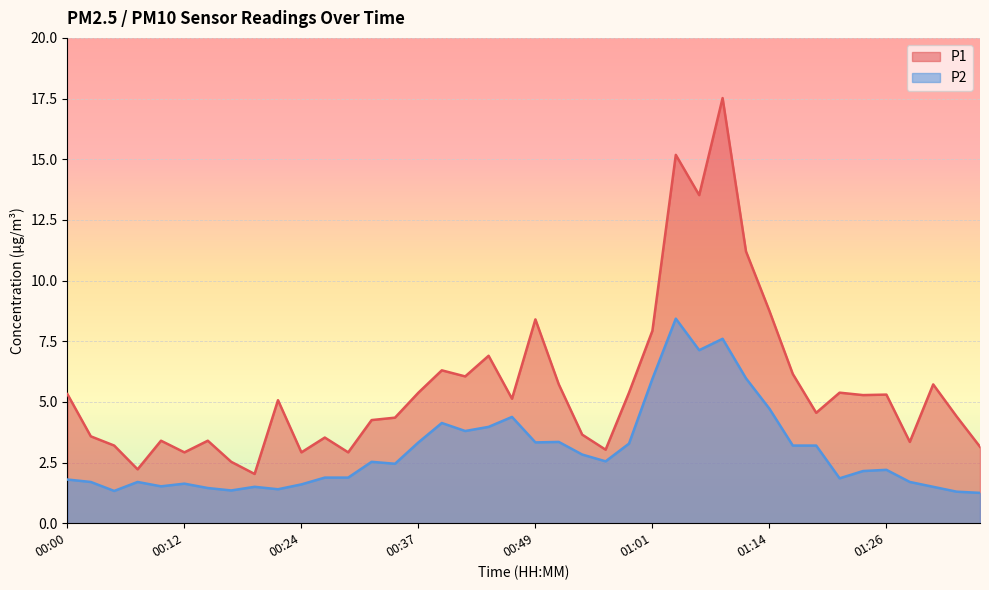

Which has a higher value, 00:37 or 01:04?

01:04